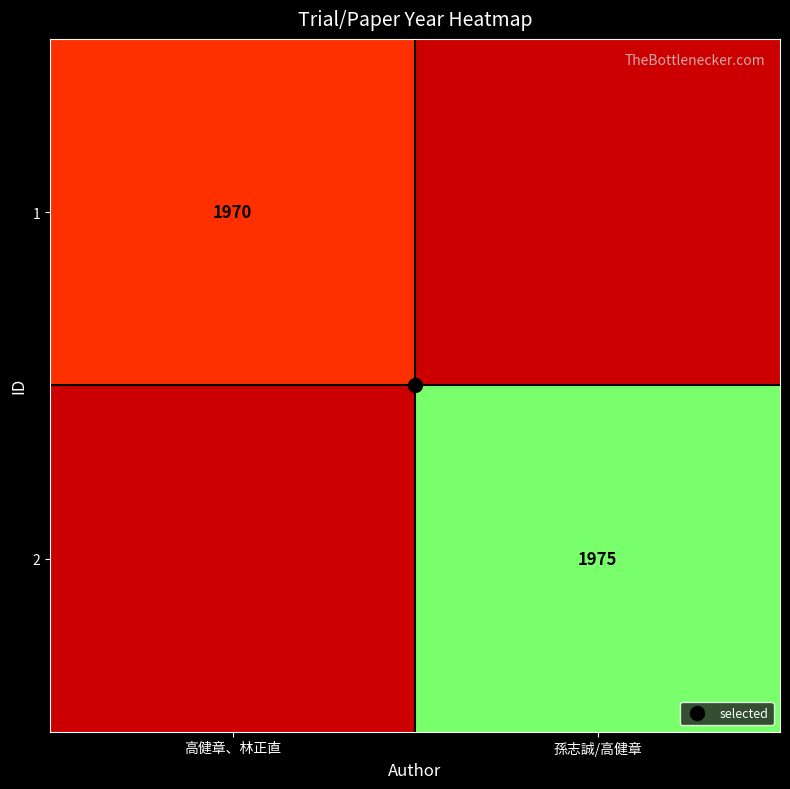

Rank the series by their maximum value, from lowest to highest.

1, 2